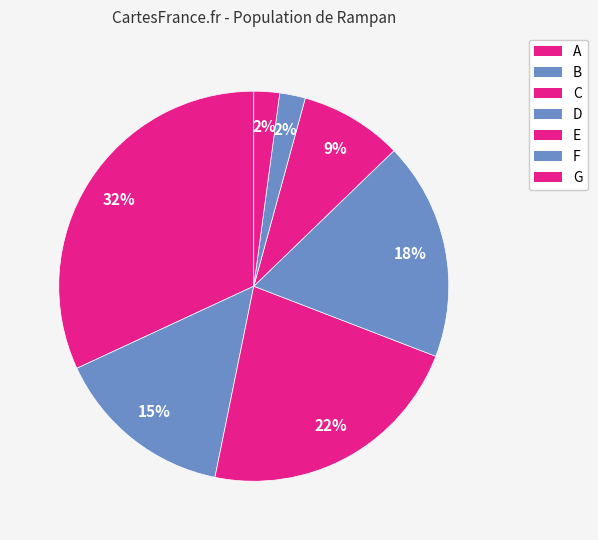

To the nearest percent, what is the average slice percentage?

14%